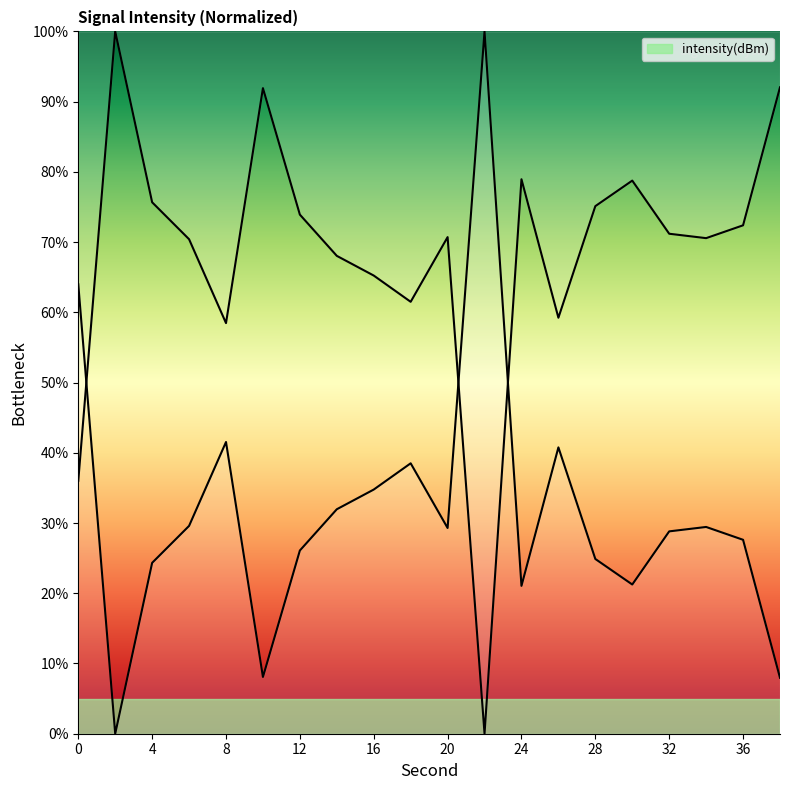

What value does the data have at 32?

71.2